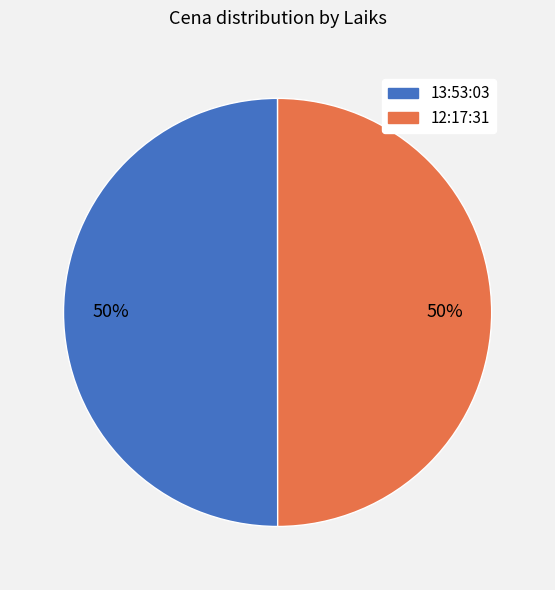

To the nearest percent, what is the combined percentage of 13:53:03 and 12:17:31?

100%